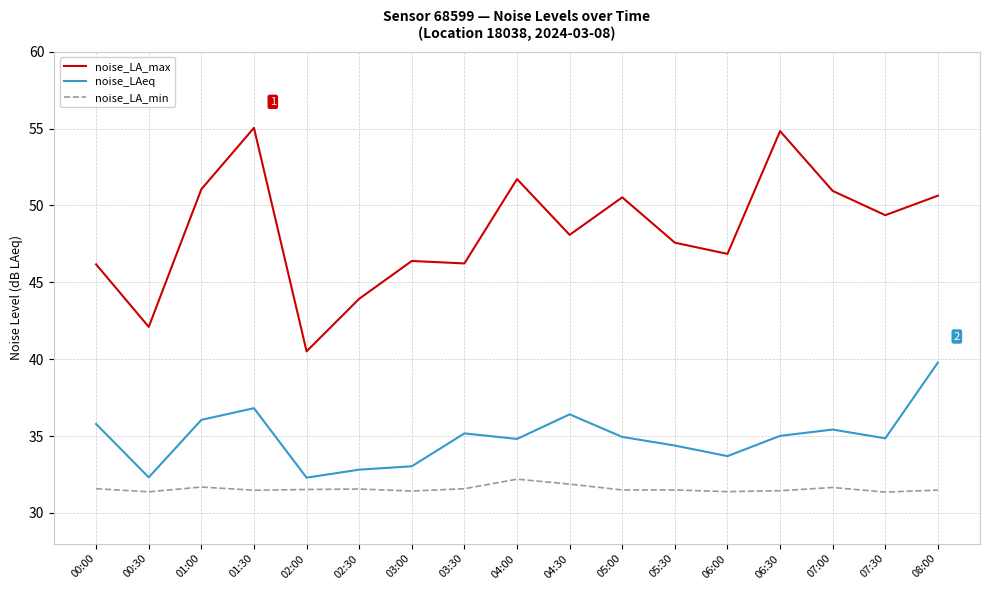

Is the value of noise_LA_min at 03:00 greater than the value of noise_LA_max at 06:00?

No